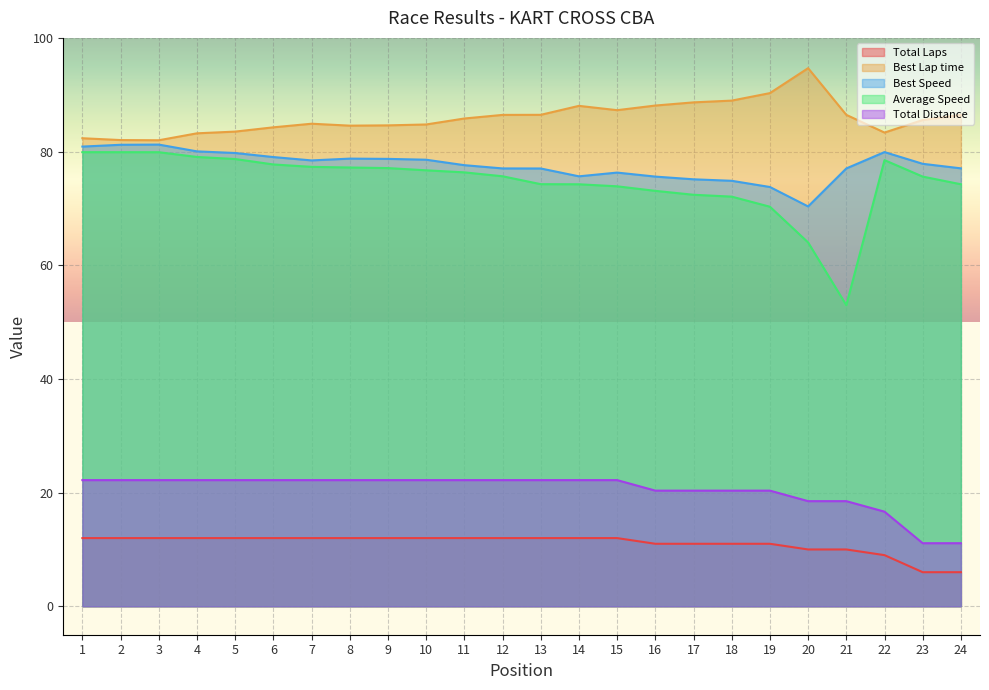

What are all the series names shown in the legend?

Total Laps, Best Lap time, Best Speed, Average Speed, Total Distance